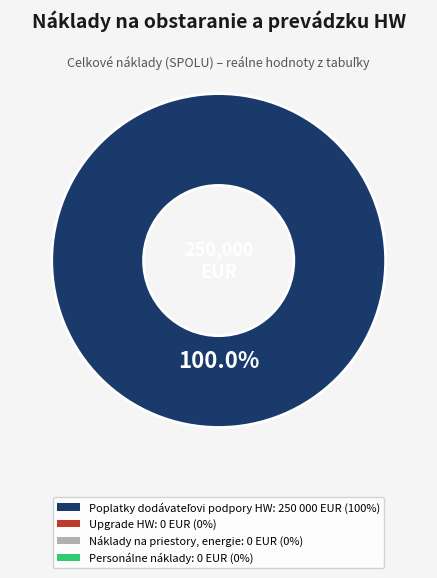

How many segments does this pie chart have?

1